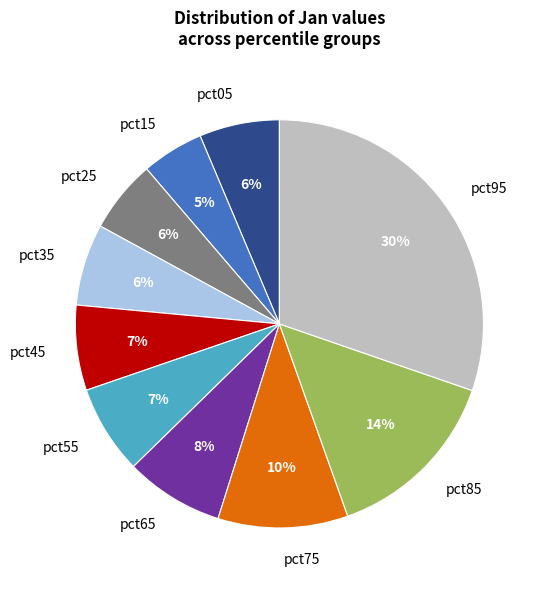

Does any single category account for the majority?

No